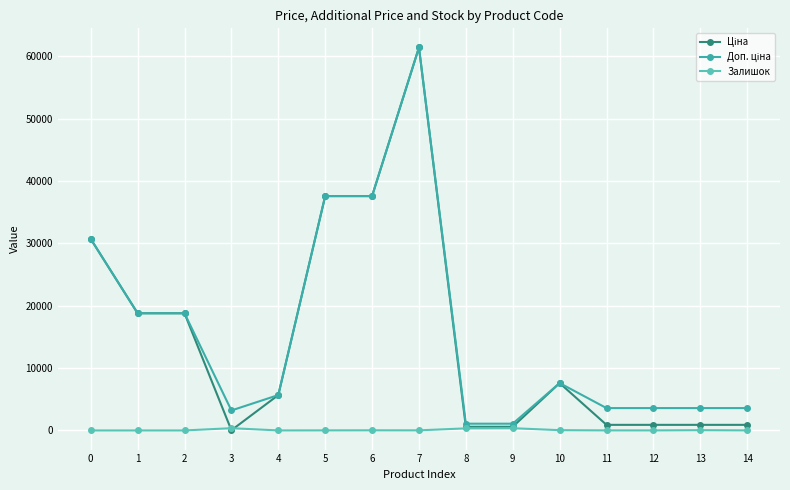

The Залишок series shows 2.0 at 4. True or false?

True